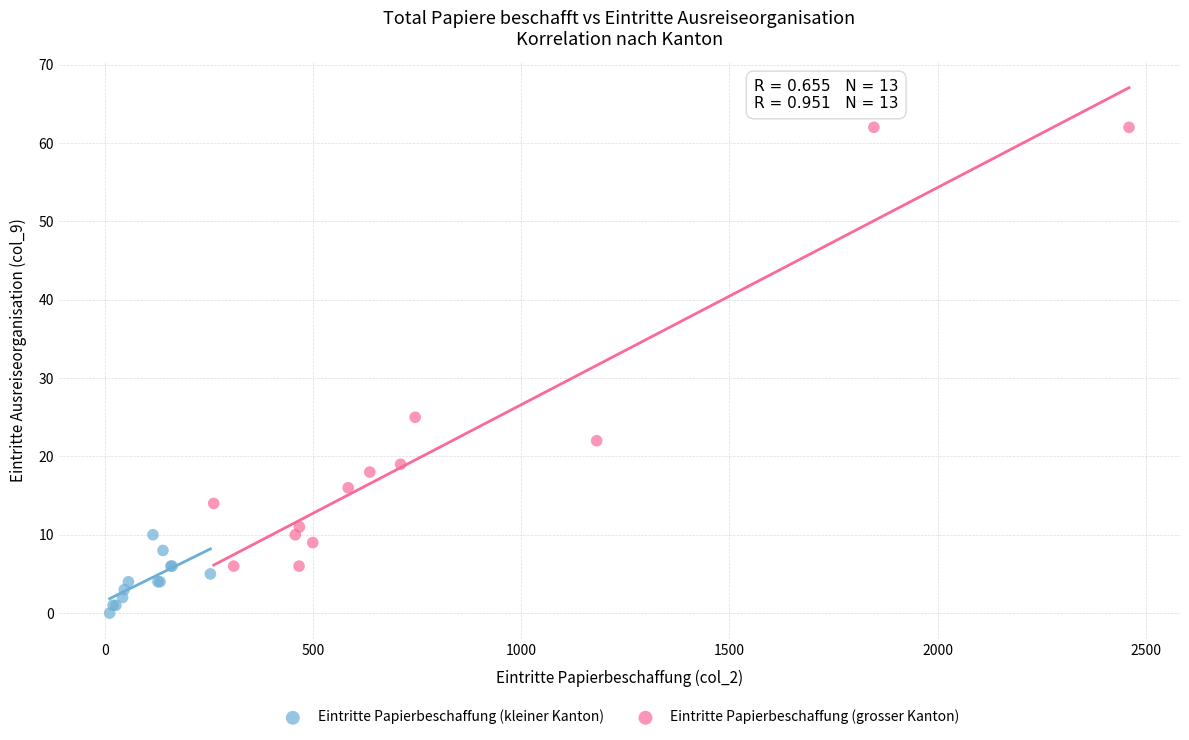

Which series contains the highest Y value?

Eintritte Papierbeschaffung (grosser Kanton)